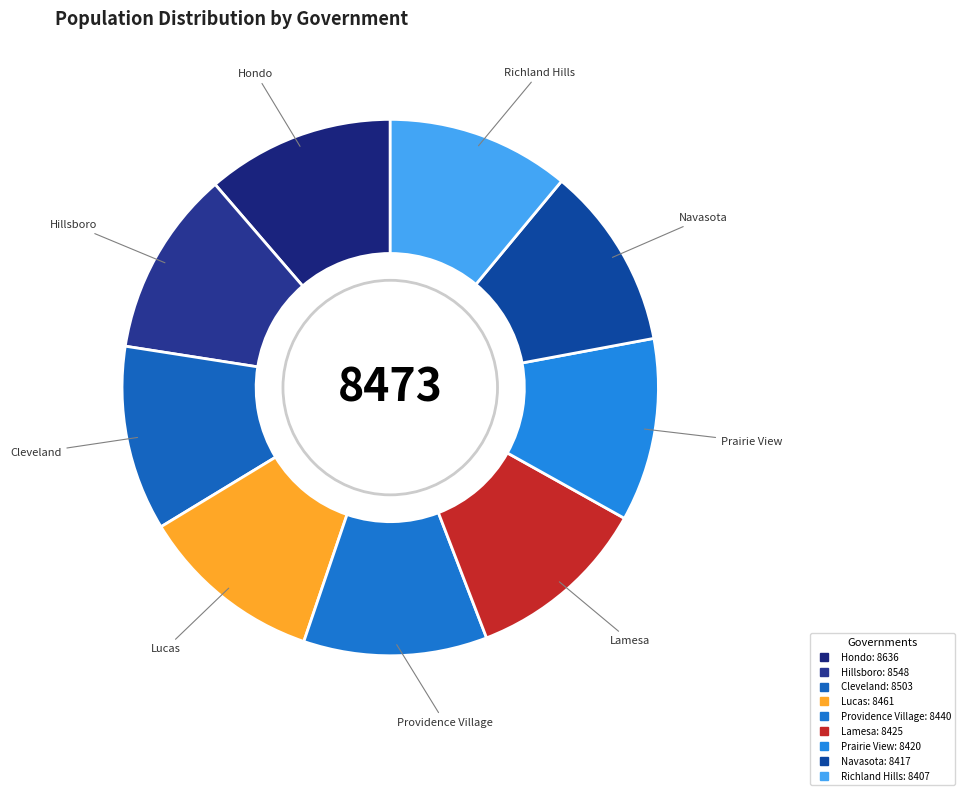

Is there any slice that represents more than half of the pie?

No